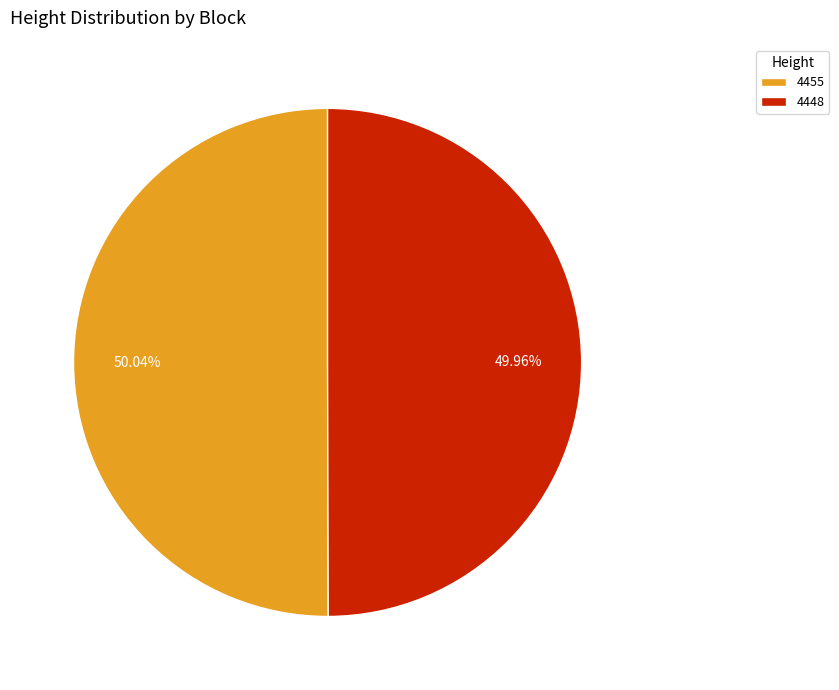

Is there any slice that represents more than half of the pie?

Yes